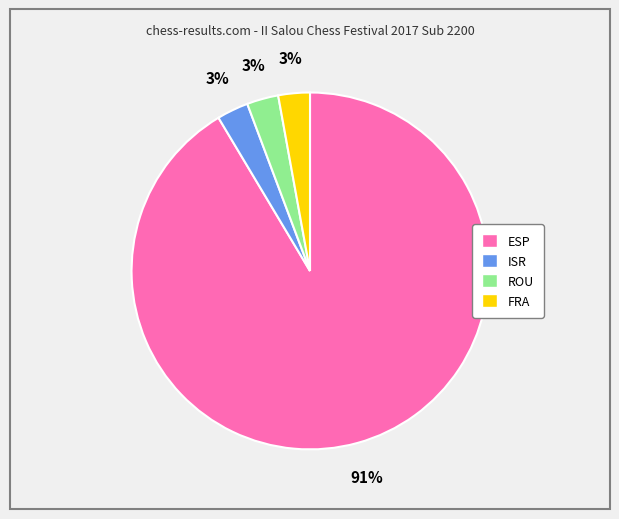

How many segments does this pie chart have?

4